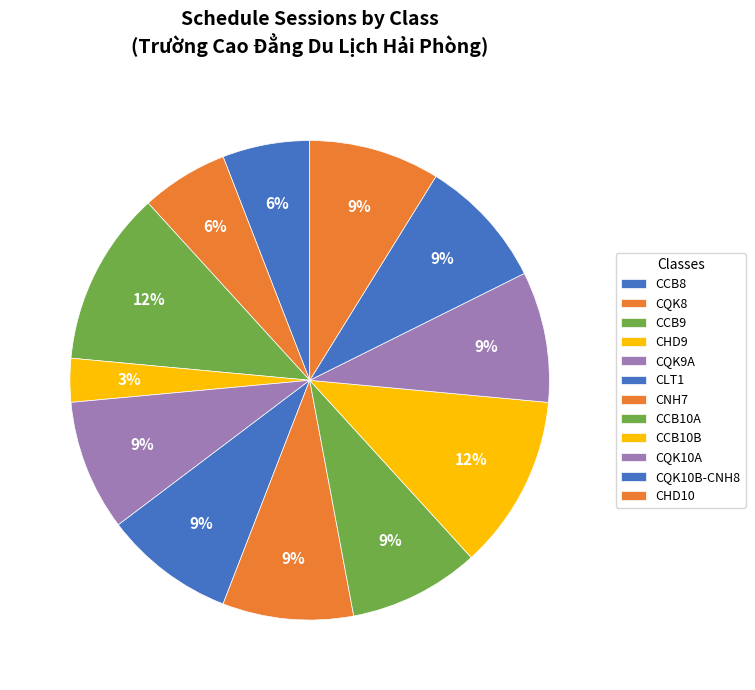

What percentage is the CQK10A slice, to the nearest percent?

9%